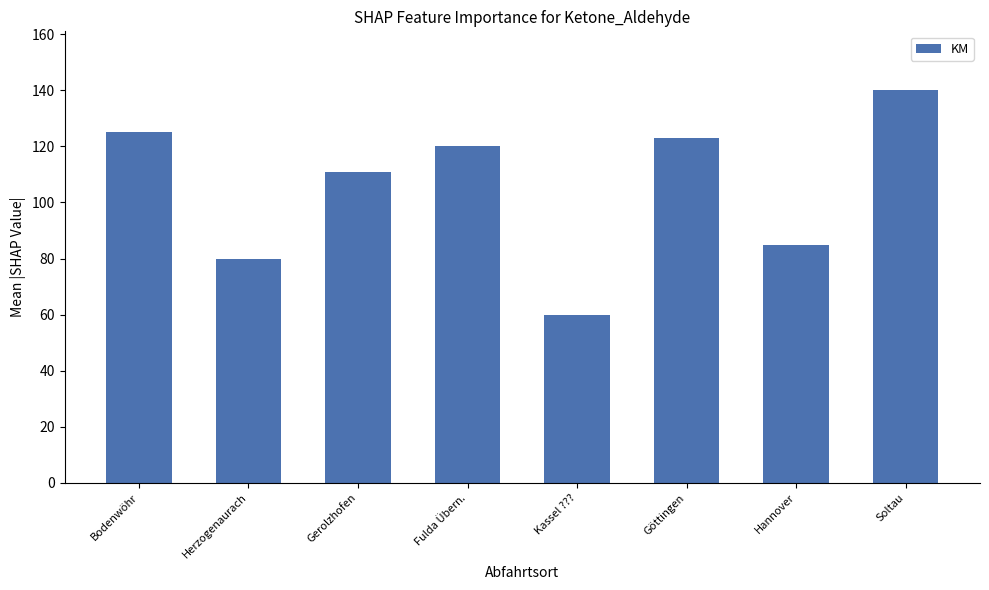

Where does the data first go above 120?

Bodenwöhr